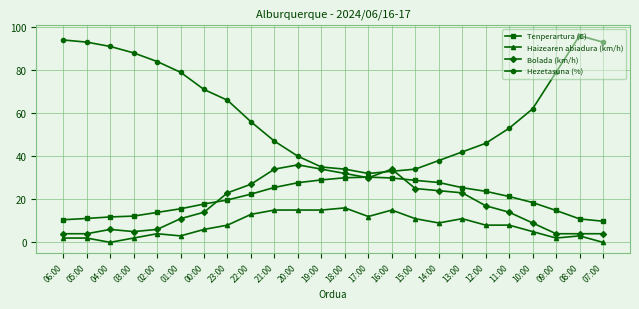

How many lines are shown in the chart?

4